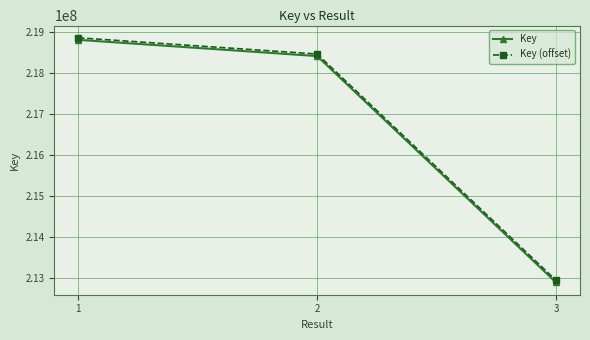

Reading left to right, extract all data points from this chart.

Key: 218815927	218418987	212888649
Key (offset): 218865927	218468987	212938649